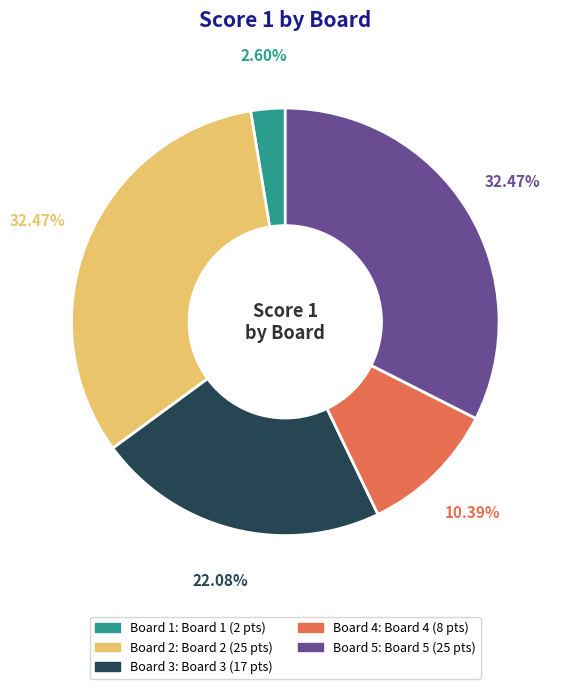

Is there any slice that represents more than half of the pie?

No